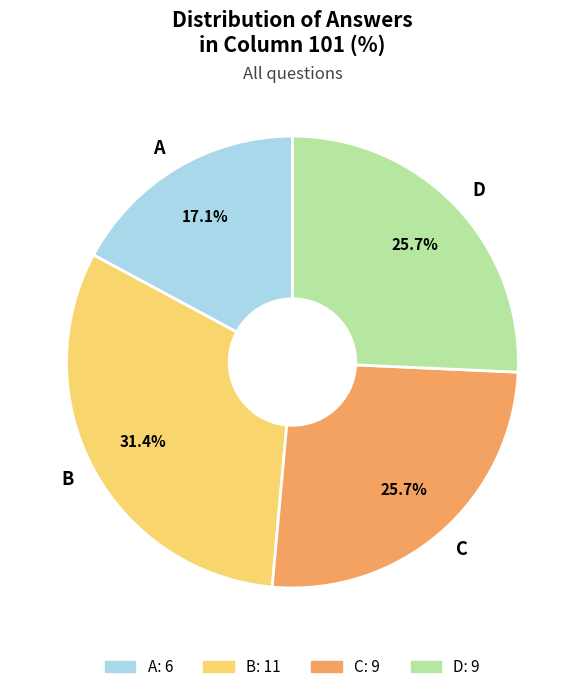

To the nearest percent, what portion does A represent?

17%